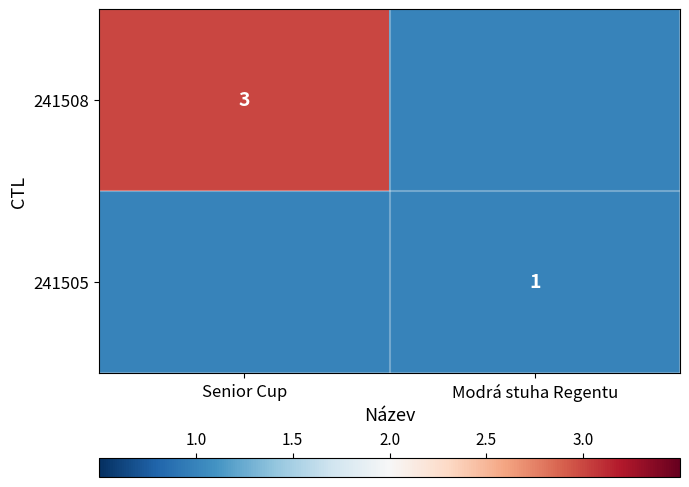

The 241505 series shows 1 at Modrá stuha Regentu. True or false?

True